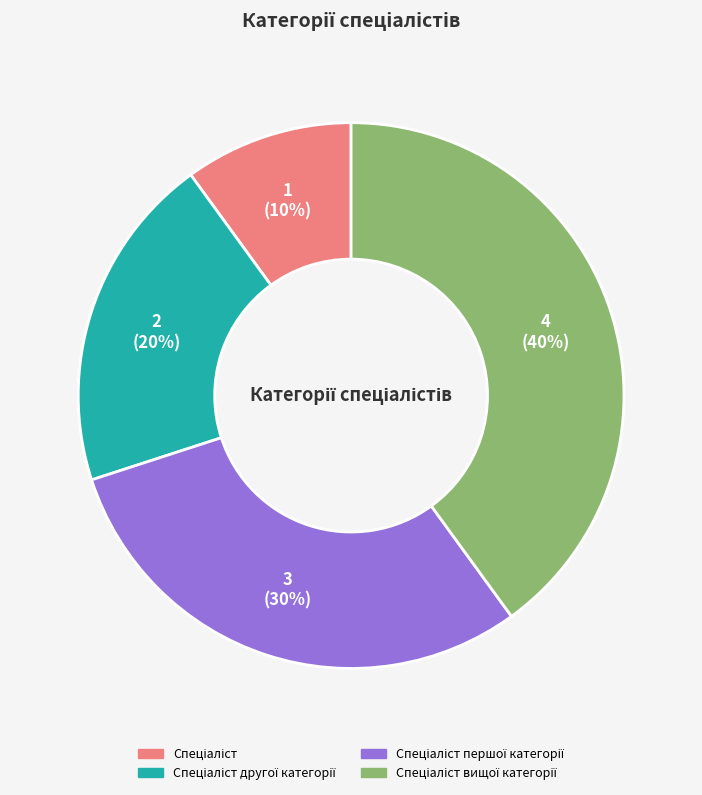

To the nearest percent, what is the difference between the largest and smallest slice percentages?

30%